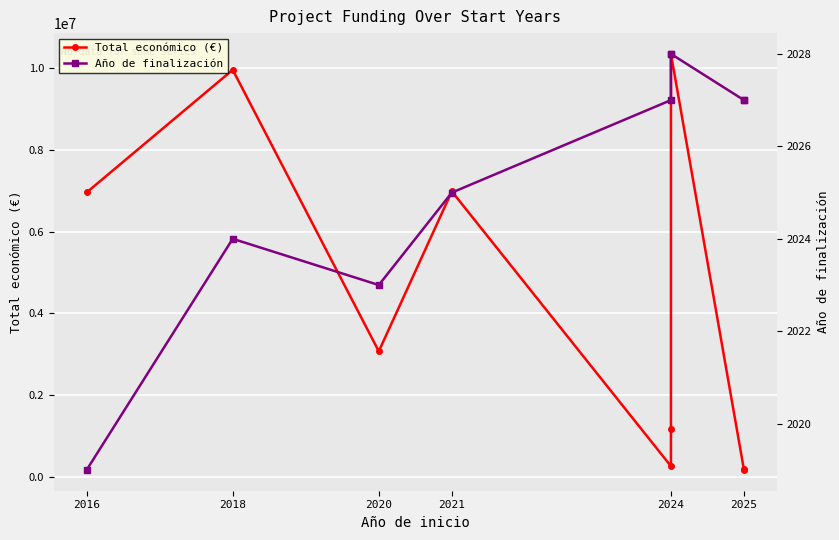

What position from the left is 2025?

6